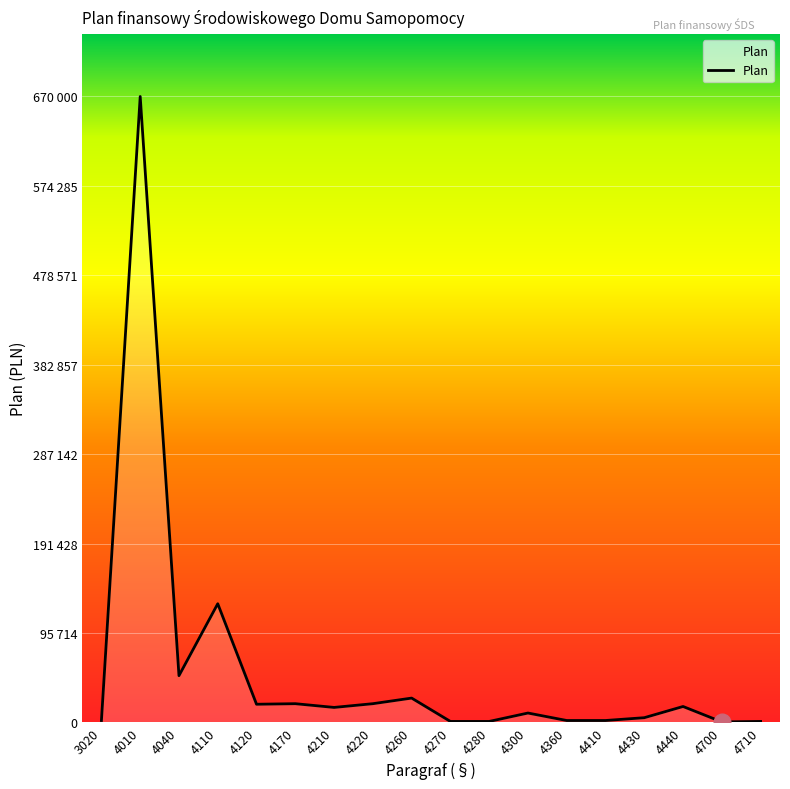

What is the sum of the values at 4170 and 4440?

37000